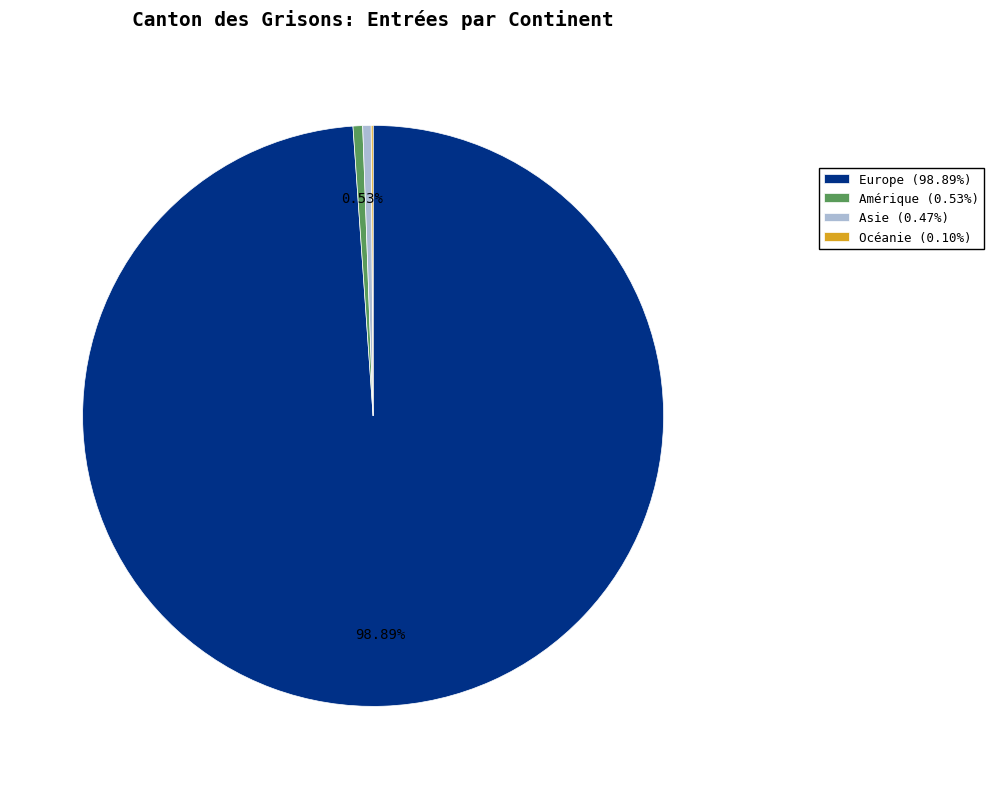

Is Europe (98.89%) the majority of the pie?

Yes